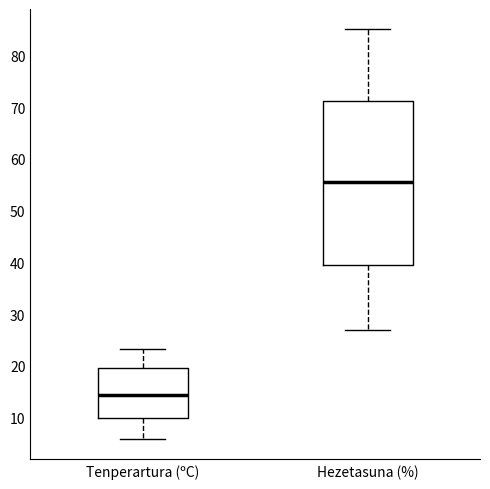

Where does the upper whisker of the box for Tenperartura (ºC) end on the y-axis? The values are not printed on the chart, so give them approximately, as read against the axis.

23